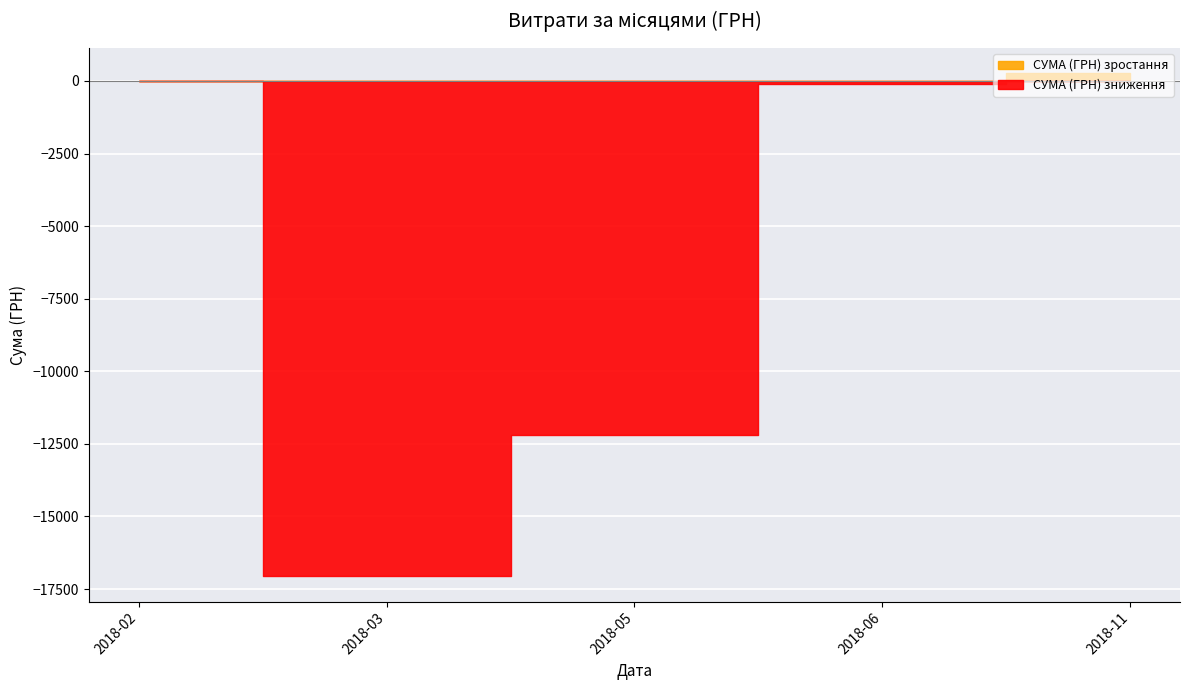

The value at 33 is 1683.4. True or false?

False